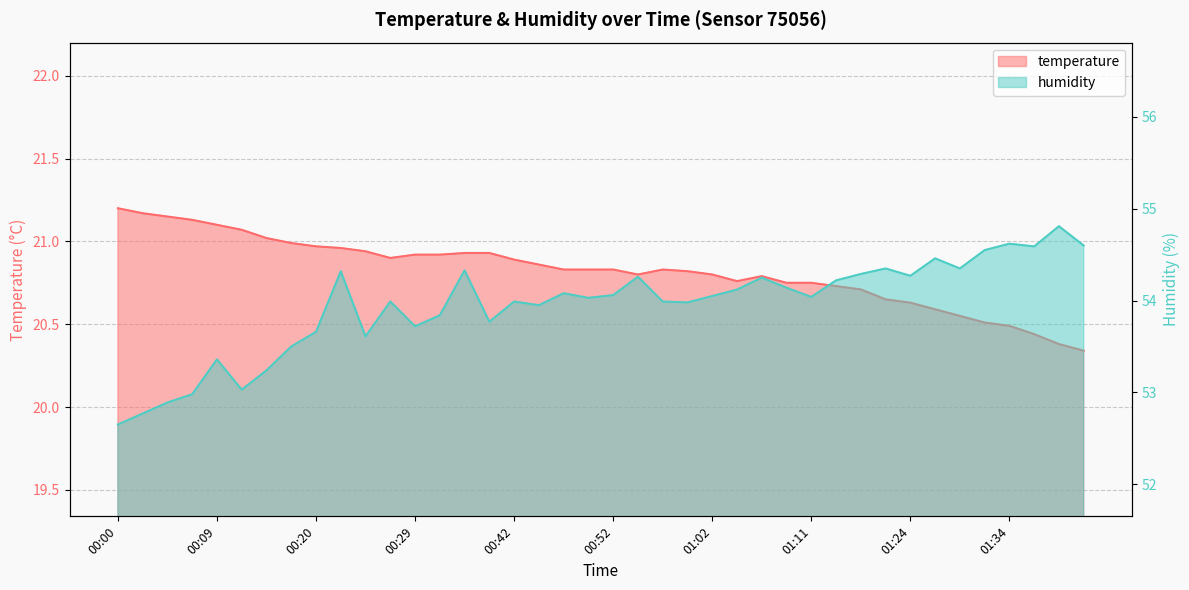

What is the sum of the humidity values at 01:41 and 00:22?

108.9